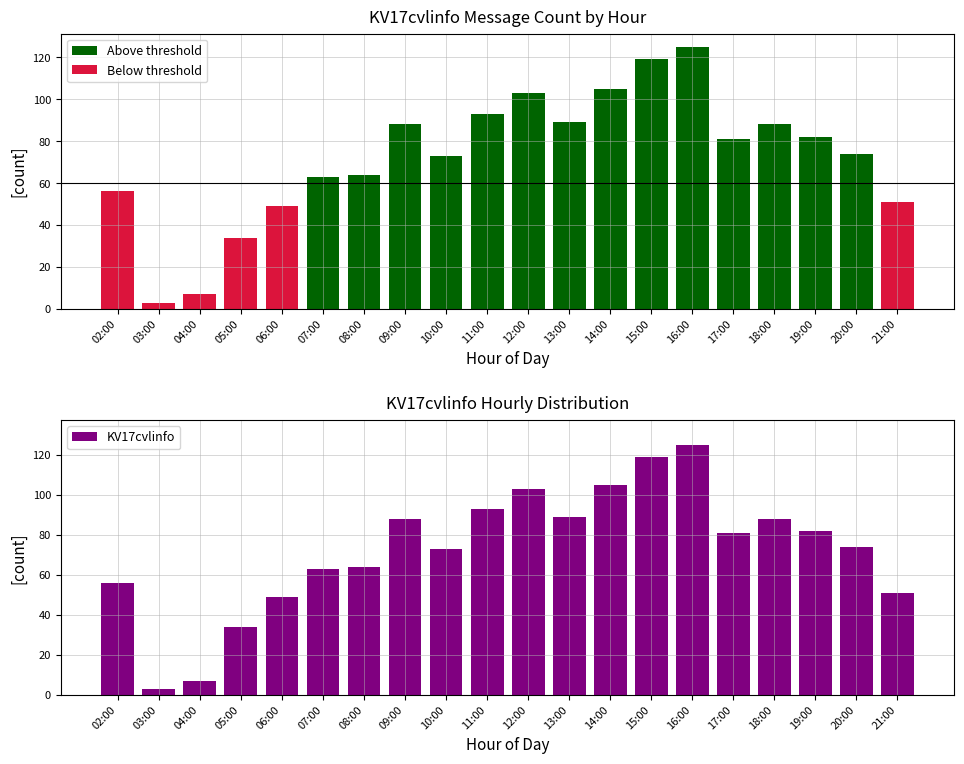

How many bars are there in total?

20